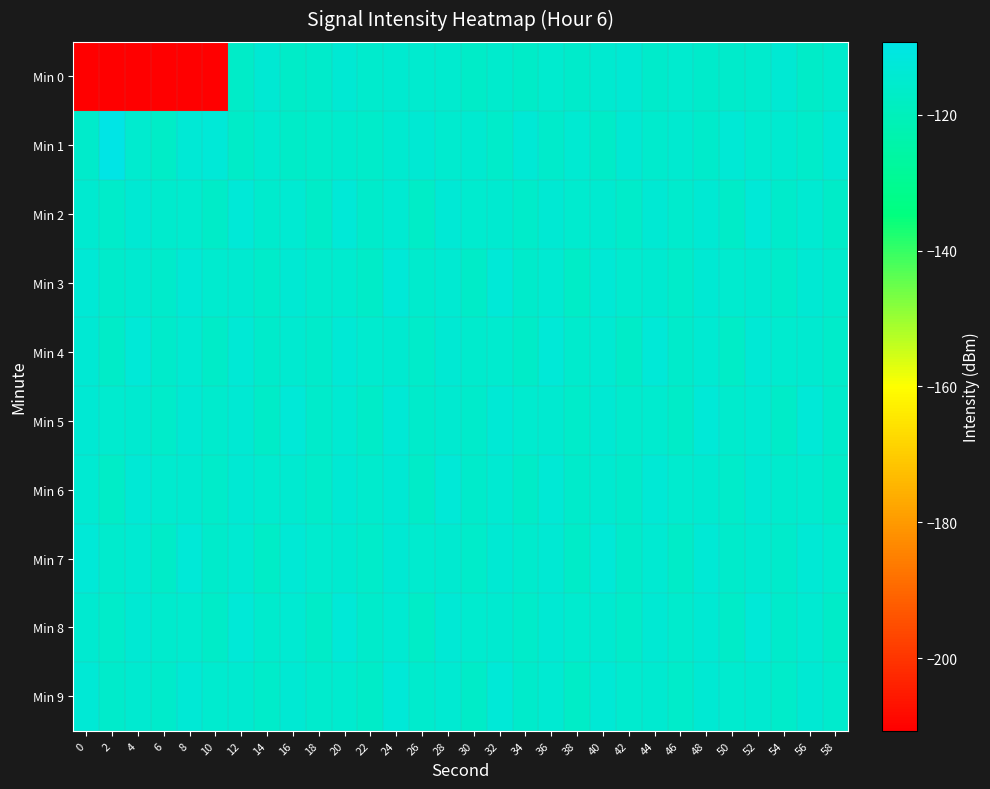

Reading left to right, transcribe all the data shown in this chart.

Min 0: 0=-210.7	2=-210.7	4=-210.7	6=-210.7	8=-210.7	10=-210.7	12=-116.7	14=-113.7	16=-116.6	18=-115.7	20=-114.0	22=-115.3	24=-114.6	26=-114.8	28=-115.0	30=-116.5	32=-115.3	34=-116.8	36=-115.1	38=-115.8	40=-114.5	42=-114.0	44=-115.9	46=-115.2	48=-115.8	50=-115.7	52=-115.3	54=-113.7	56=-116.6	58=-115.3
Min 1: 0=-115.9	2=-109.3	4=-115.0	6=-117.0	8=-113.3	10=-112.9	12=-116.5	14=-114.5	16=-116.6	18=-116.3	20=-115.5	22=-116.0	24=-114.8	26=-114.0	28=-115.2	30=-114.7	32=-116.1	34=-113.5	36=-115.8	38=-114.2	40=-116.5	42=-113.9	44=-115.3	46=-114.8	48=-116.0	50=-113.6	52=-115.1	54=-114.7	56=-116.2	58=-113.9
Min 2: 0=-114.6	2=-116.1	4=-113.8	6=-115.3	8=-114.9	10=-116.5	12=-113.0	14=-115.6	16=-114.1	18=-116.7	20=-113.2	22=-115.8	24=-114.3	26=-116.9	28=-113.5	30=-115.0	32=-114.6	34=-116.1	36=-113.7	38=-115.2	40=-114.8	42=-116.3	44=-113.9	46=-115.5	48=-114.0	50=-116.6	52=-113.1	54=-115.7	56=-114.2	58=-116.8
Min 3: 0=-113.3	2=-115.9	4=-114.5	6=-116.0	8=-113.6	10=-115.1	12=-114.7	14=-116.2	16=-113.8	18=-115.3	20=-114.9	22=-116.5	24=-113.0	26=-115.6	28=-114.1	30=-116.7	32=-113.2	34=-115.8	36=-114.3	38=-116.9	40=-113.5	42=-115.0	44=-114.6	46=-116.1	48=-113.7	50=-115.2	52=-114.8	54=-116.3	56=-113.9	58=-115.5
Min 4: 0=-114.0	2=-116.6	4=-113.1	6=-115.7	8=-114.2	10=-116.8	12=-113.3	14=-115.9	16=-114.5	18=-116.0	20=-113.6	22=-115.1	24=-114.7	26=-116.2	28=-113.8	30=-115.3	32=-114.9	34=-116.5	36=-113.0	38=-115.6	40=-114.1	42=-116.7	44=-113.2	46=-115.8	48=-114.3	50=-116.9	52=-113.5	54=-115.0	56=-114.6	58=-116.1
Min 5: 0=-113.7	2=-115.2	4=-114.8	6=-116.3	8=-113.9	10=-115.5	12=-114.0	14=-116.6	16=-113.1	18=-115.7	20=-114.2	22=-116.8	24=-113.3	26=-115.9	28=-114.5	30=-116.0	32=-113.6	34=-115.1	36=-114.7	38=-116.2	40=-113.8	42=-115.3	44=-114.9	46=-116.5	48=-113.0	50=-115.6	52=-114.1	54=-116.7	56=-113.2	58=-115.8
Min 6: 0=-114.3	2=-116.9	4=-113.5	6=-115.0	8=-114.6	10=-116.1	12=-113.7	14=-115.2	16=-114.8	18=-116.3	20=-113.9	22=-115.5	24=-114.0	26=-116.6	28=-113.1	30=-115.7	32=-114.2	34=-116.8	36=-113.3	38=-115.9	40=-114.5	42=-116.0	44=-113.6	46=-115.1	48=-114.7	50=-116.2	52=-113.8	54=-115.3	56=-114.9	58=-116.5
Min 7: 0=-113.0	2=-115.6	4=-114.1	6=-116.7	8=-113.2	10=-115.8	12=-114.3	14=-116.9	16=-113.5	18=-115.0	20=-114.6	22=-116.1	24=-113.7	26=-115.2	28=-114.8	30=-116.3	32=-113.9	34=-115.5	36=-114.0	38=-116.6	40=-113.1	42=-115.7	44=-114.2	46=-116.8	48=-113.3	50=-115.9	52=-114.5	54=-116.0	56=-113.6	58=-115.1
Min 8: 0=-114.7	2=-116.2	4=-113.8	6=-115.3	8=-114.9	10=-116.5	12=-113.0	14=-115.6	16=-114.1	18=-116.7	20=-113.2	22=-115.8	24=-114.3	26=-116.9	28=-113.5	30=-115.0	32=-114.6	34=-116.1	36=-113.7	38=-115.2	40=-114.8	42=-116.3	44=-113.9	46=-115.5	48=-114.0	50=-116.6	52=-113.1	54=-115.7	56=-114.2	58=-116.8
Min 9: 0=-113.3	2=-115.9	4=-114.5	6=-116.0	8=-113.6	10=-115.1	12=-114.7	14=-116.2	16=-113.8	18=-115.3	20=-114.9	22=-116.5	24=-113.0	26=-115.6	28=-114.1	30=-116.7	32=-113.2	34=-115.8	36=-114.3	38=-116.9	40=-113.5	42=-115.0	44=-114.6	46=-116.1	48=-113.7	50=-115.2	52=-114.8	54=-116.3	56=-113.9	58=-115.5